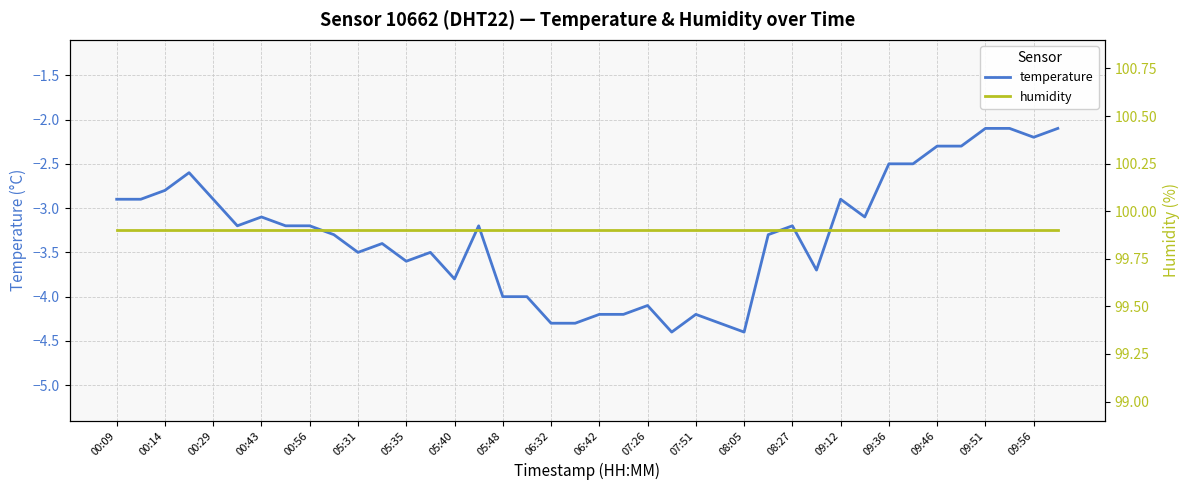

Which category has the lowest value in the humidity series?

00:09